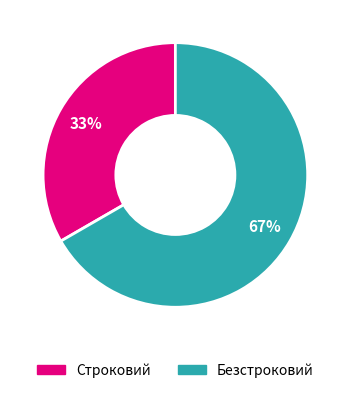

Count the number of slices in the pie.

2